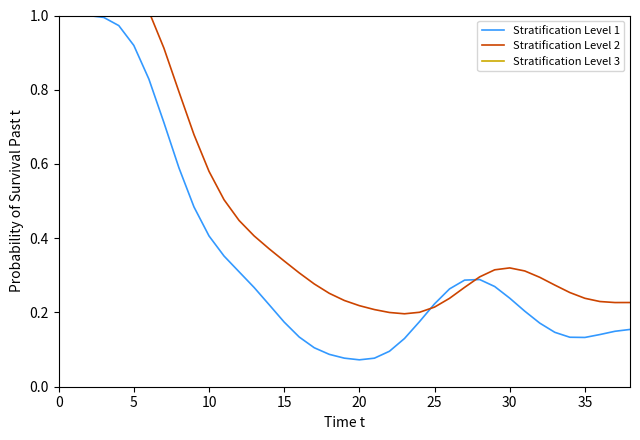

Reading left to right, list all the values displayed in this chart.

Stratification Level 1: 1.0	1.0	1.0	1.0	1.0	0.9	0.8	0.7	0.6	0.5	0.4	0.4	0.3	0.3	0.2	0.2	0.1	0.1	0.1	0.1	0.1	0.1	0.1	0.1	0.2	0.2	0.3	0.3	0.3	0.3	0.2	0.2	0.2	0.1	0.1	0.1	0.1	0.1	0.2
Stratification Level 2: 1.0	1.0	1.0	1.1	1.1	1.1	1.0	0.9	0.8	0.7	0.6	0.5	0.4	0.4	0.4	0.3	0.3	0.3	0.3	0.2	0.2	0.2	0.2	0.2	0.2	0.2	0.2	0.3	0.3	0.3	0.3	0.3	0.3	0.3	0.3	0.2	0.2	0.2	0.2
Stratification Level 3: 1.0	1.4	1.9	2.1	2.2	2.3	2.5	2.6	2.4	2.2	2.2	2.4	2.6	2.8	3.0	3.3	3.5	3.4	3.2	3.3	3.6	3.8	4.0	4.0	4.1	4.1	4.0	3.9	3.9	3.9	3.8	3.5	3.4	3.5	3.8	3.8	3.6	3.4	3.3